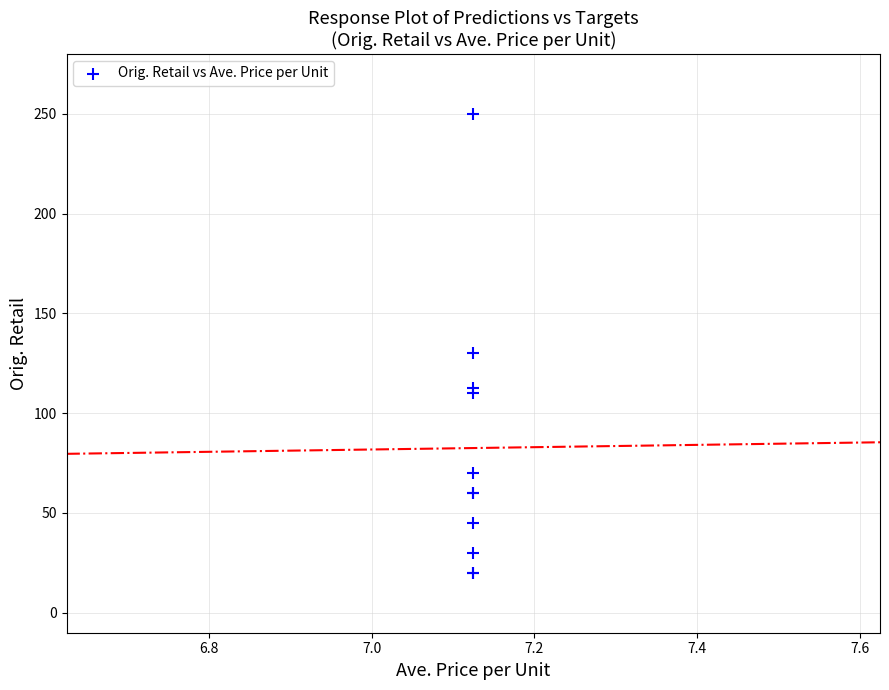

What Y value in the scatter plot is closest to 134?

130.0